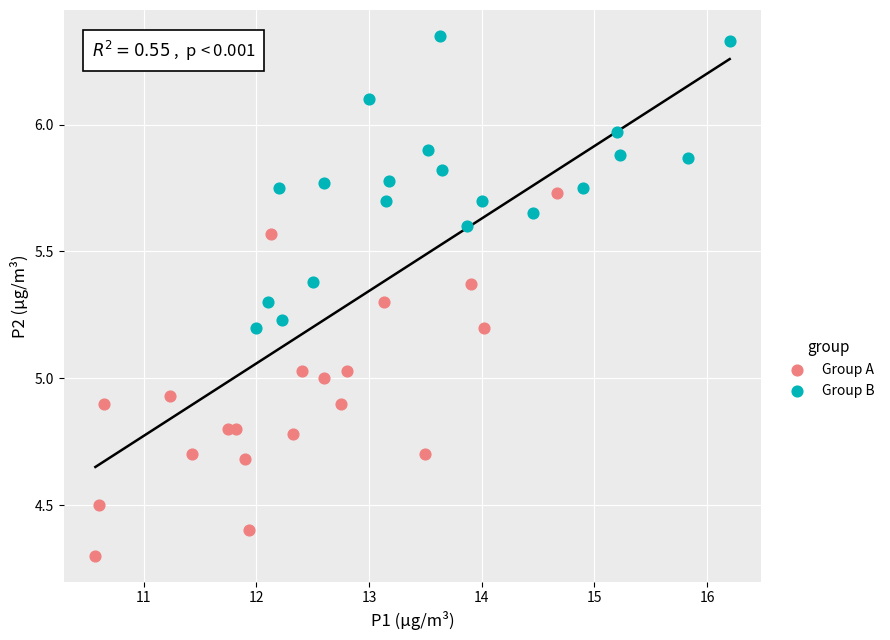

Which series reaches the minimum Y coordinate?

Group A